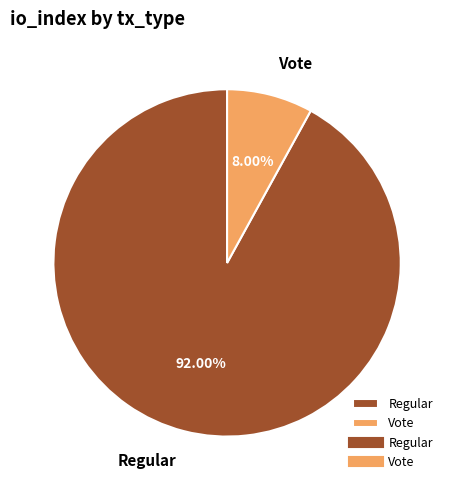

Which category accounts for the majority?

Regular